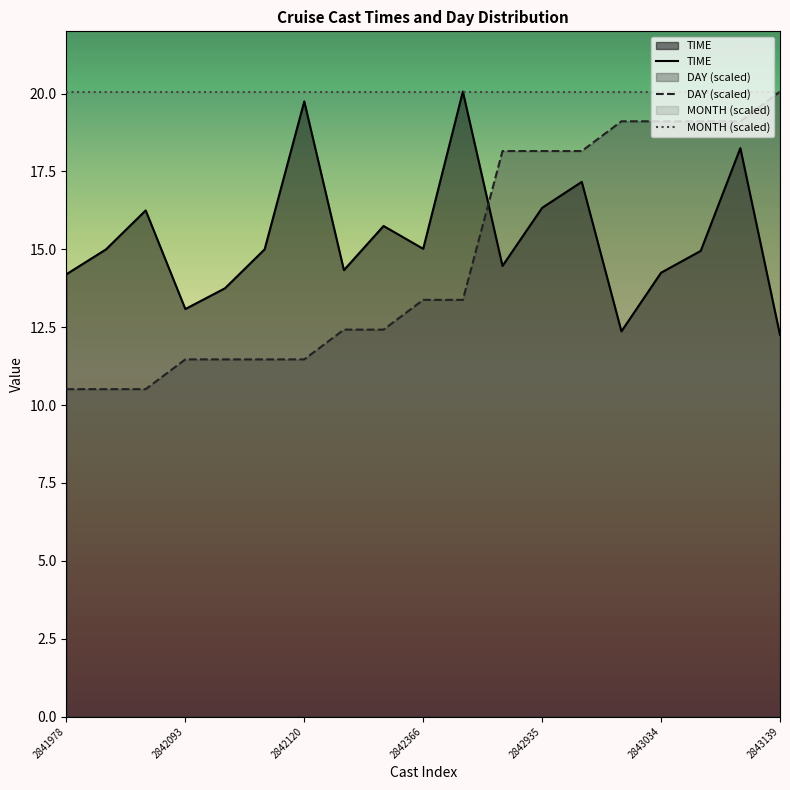

What is the average value of the MONTH (scaled) series?

20.1